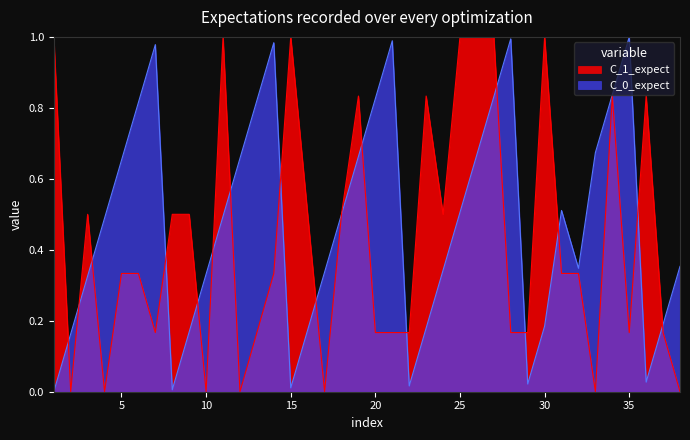

What are all the series names shown in the legend?

C_0_expect, C_1_expect